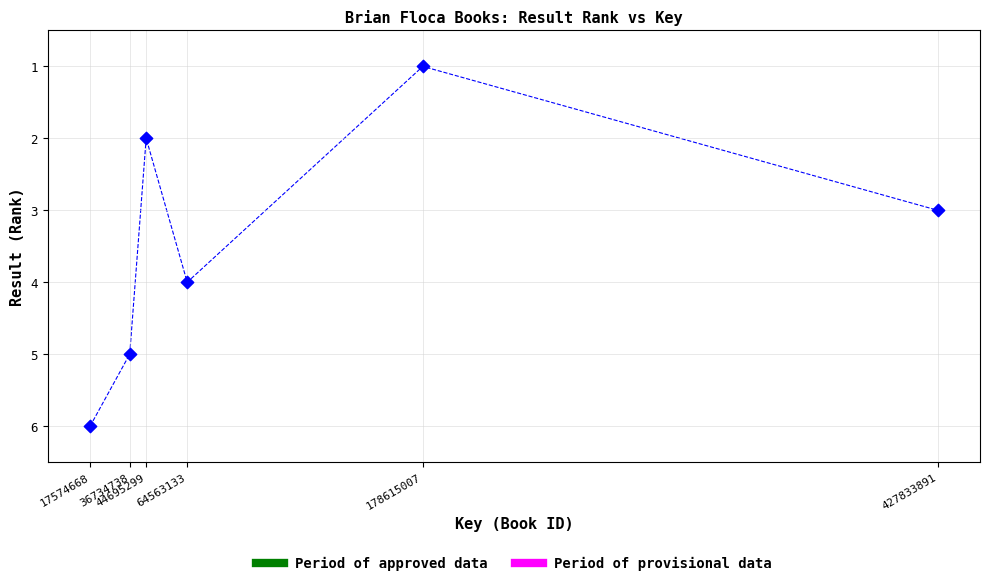

What is the range of Y values (max minus min)?

5